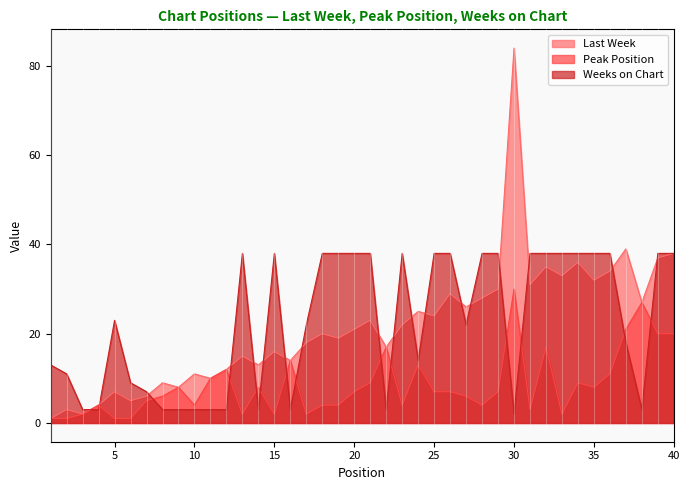

What value does the Last Week series have at 33, to the nearest 10?

30